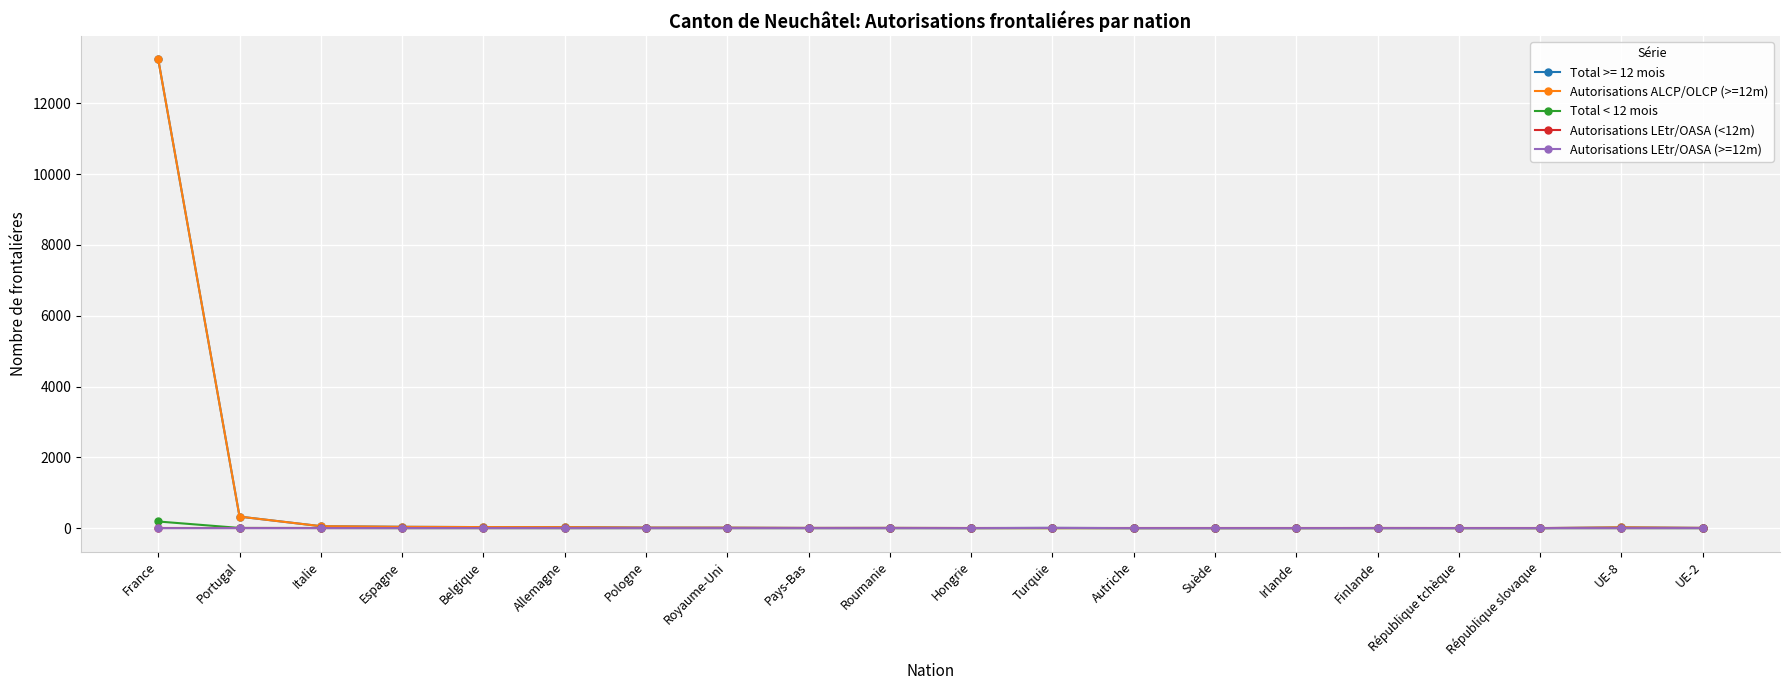

Is it true that Autorisations LEtr/OASA (>=12m) equals 0 at Finlande?

True